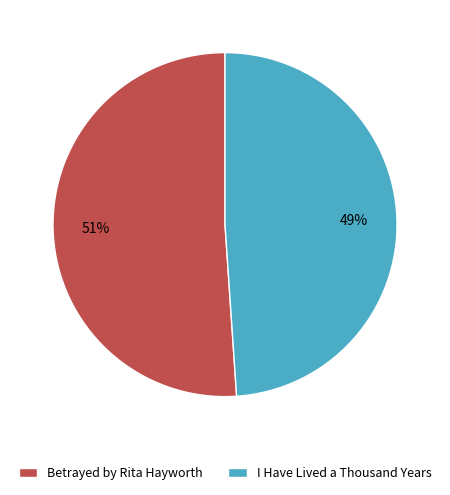

Is it true that I Have Lived a Thousand Years is 49% of the pie?

True